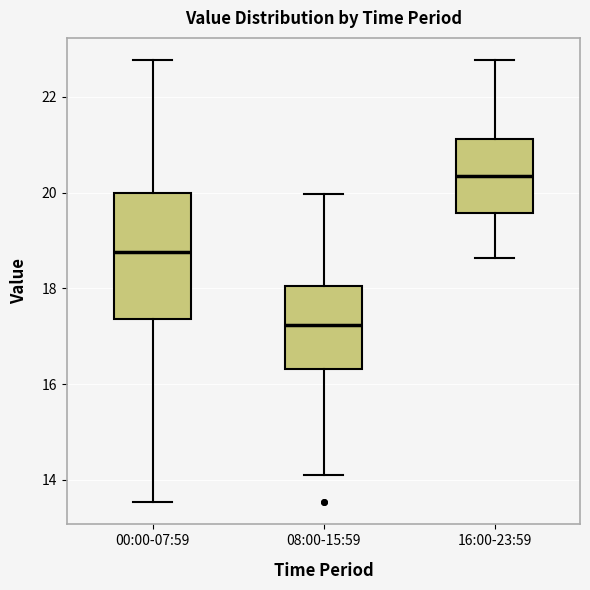

Reading left to right, transcribe this box plot: for each box, give where its median line is, the range the box spans, and where its two whiskers end, as read against the y-axis. The values are not printed on the chart, so give them approximately, as read against the axis.

00:00-07:59: median 18.8, box 17.4 to 20.0, whiskers 13.6 to 22.8
08:00-15:59: median 17.2, box 16.4 to 18.0, whiskers 14.2 to 20.0
16:00-23:59: median 20.4, box 19.6 to 21.2, whiskers 18.6 to 22.8